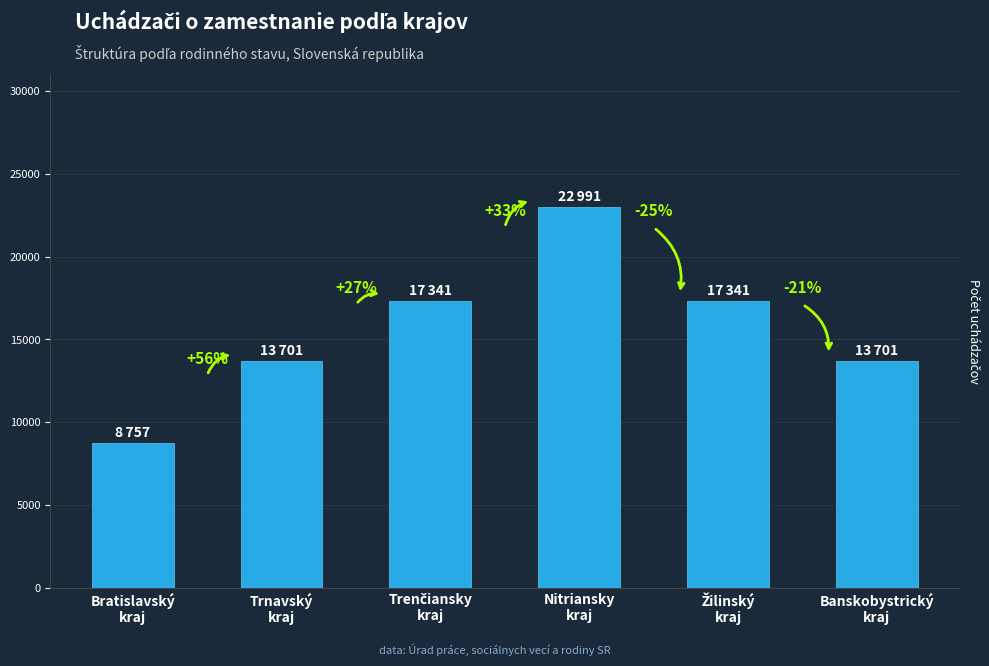

Are the bars horizontal?

No